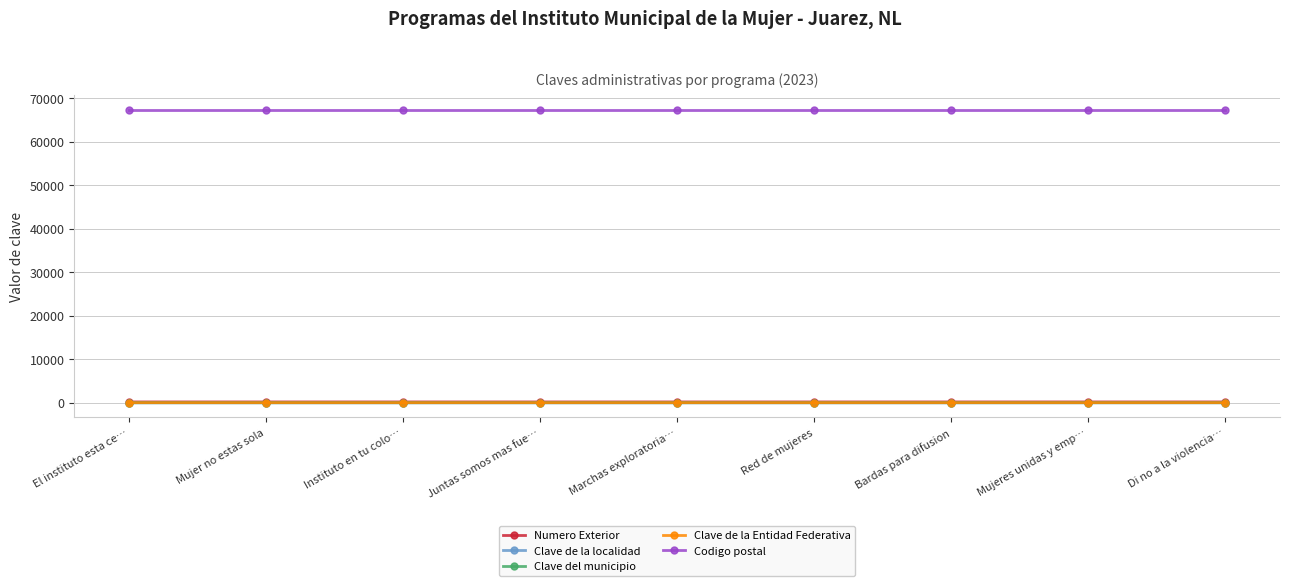

What are all the series names shown in the legend?

Numero Exterior, Clave de la localidad, Clave del municipio, Clave de la Entidad Federativa, Codigo postal